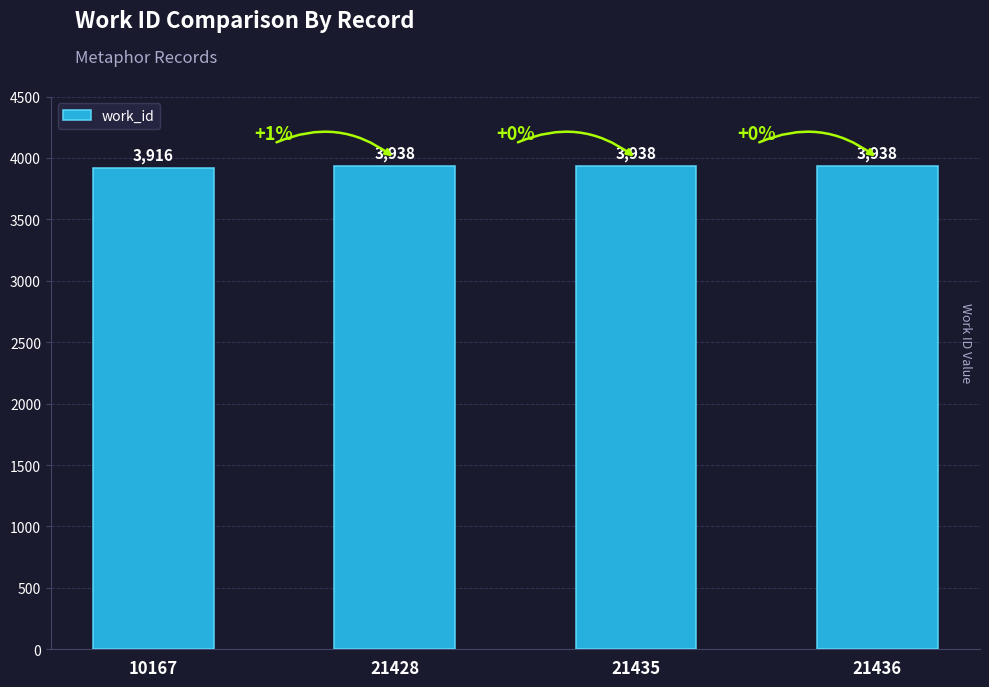

True or false: the data shows 5614 at 21428.

False